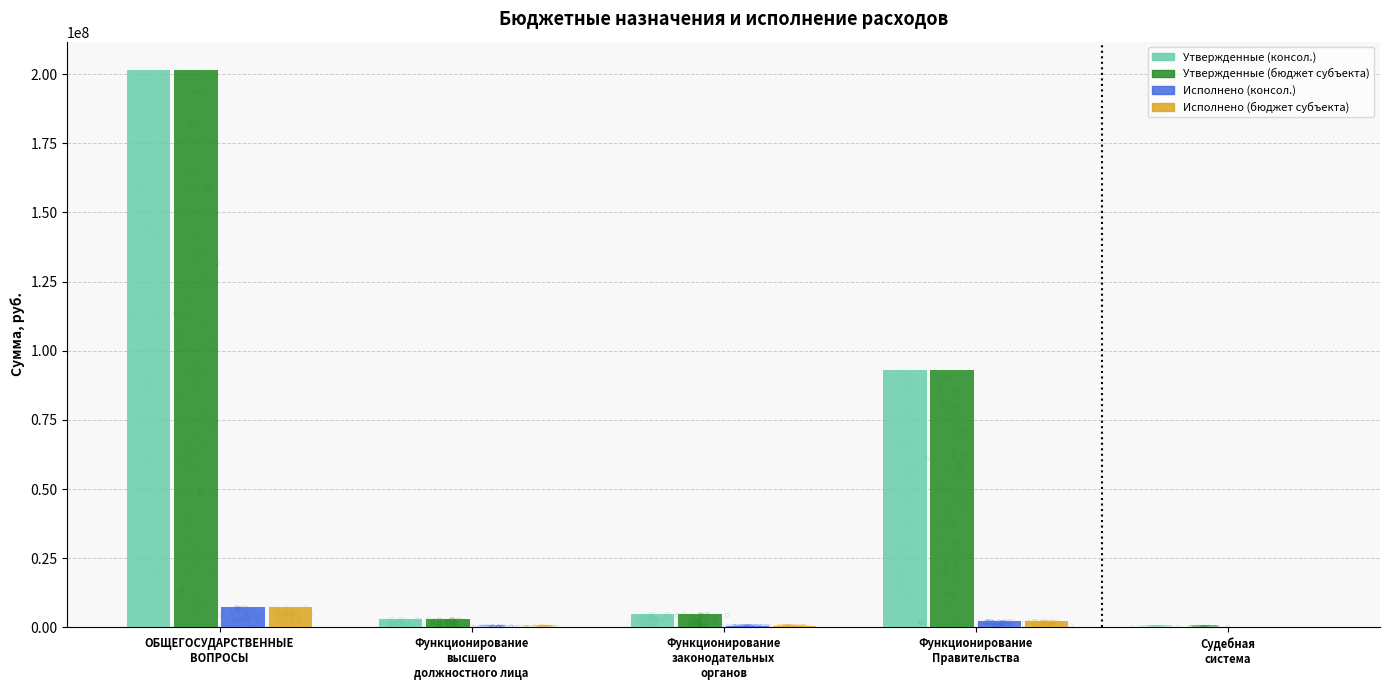

Is the value of Исполнено (консол.) at Функционирование
законодательных
органов greater than the value of Утвержденные (бюджет субъекта) at Функционирование
высшего
должностного лица?

No